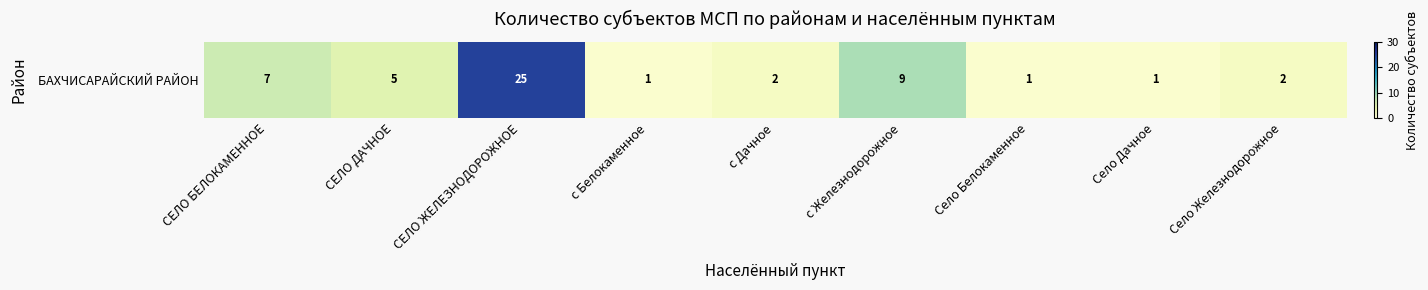

What is the sum of the values at СЕЛО ДАЧНОЕ and с Белокаменное?

6